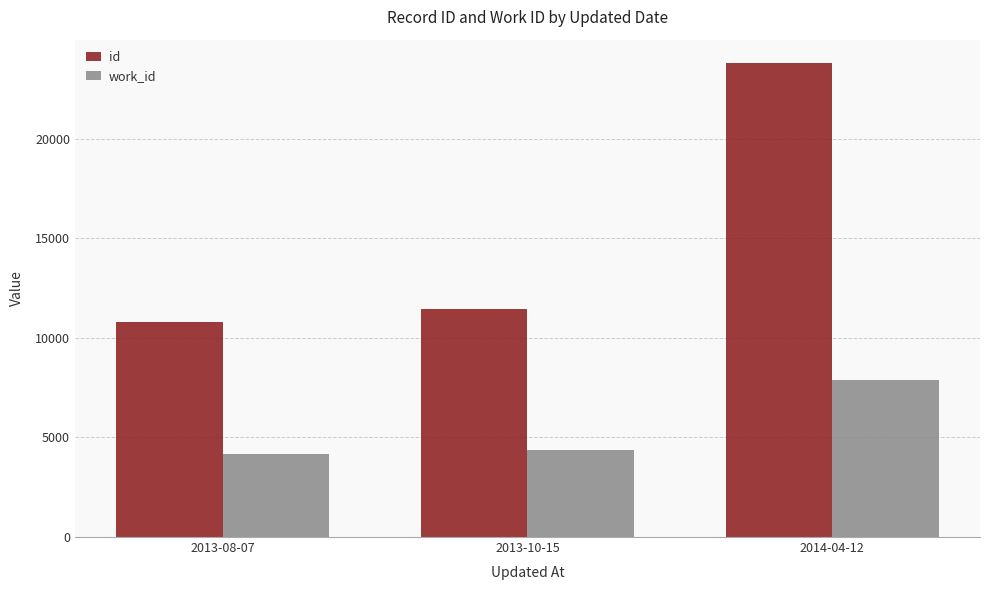

At which category is the sum across all series the highest?

2014-04-12